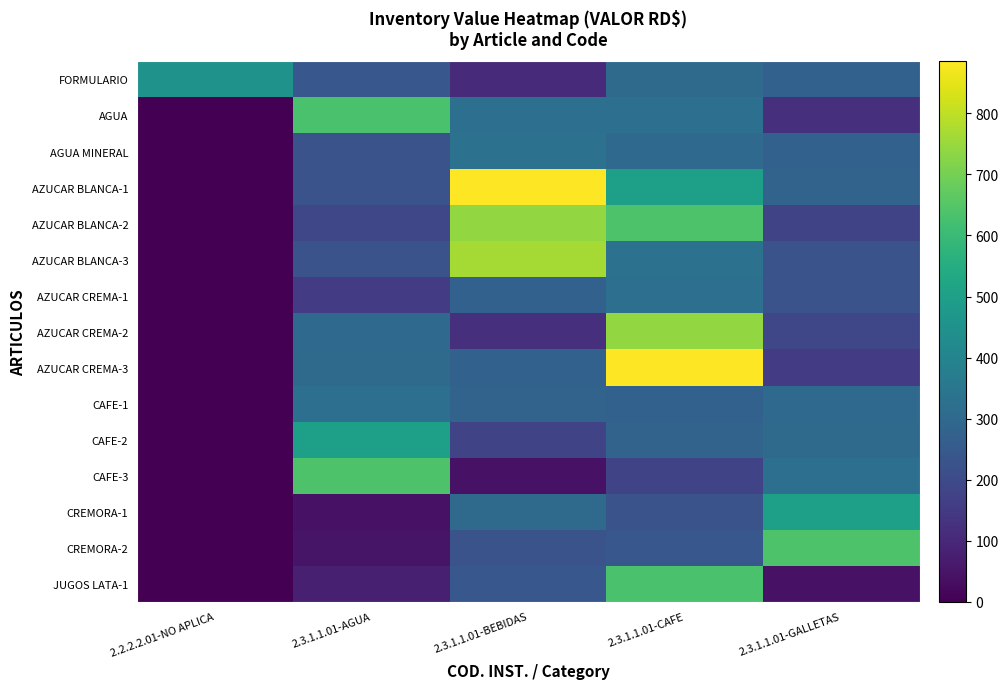

Reading left to right, what are all the values shown in this chart?

FORMULARIO: 2.2.2.2.01-NO APLICA=449.6	2.3.1.1.01-AGUA=240.7	2.3.1.1.01-BEBIDAS=103.7	2.3.1.1.01-CAFE=304.8	2.3.1.1.01-GALLETAS=276.1
AGUA: 2.2.2.2.01-NO APLICA=0.0	2.3.1.1.01-AGUA=630.1	2.3.1.1.01-BEBIDAS=324.5	2.3.1.1.01-CAFE=321.9	2.3.1.1.01-GALLETAS=123.5
AGUA MINERAL: 2.2.2.2.01-NO APLICA=0.0	2.3.1.1.01-AGUA=226.2	2.3.1.1.01-BEBIDAS=330.4	2.3.1.1.01-CAFE=302.6	2.3.1.1.01-GALLETAS=276.1
AZUCAR BLANCA-1: 2.2.2.2.01-NO APLICA=0.0	2.3.1.1.01-AGUA=226.2	2.3.1.1.01-BEBIDAS=885.0	2.3.1.1.01-CAFE=500.3	2.3.1.1.01-GALLETAS=283.2
AZUCAR BLANCA-2: 2.2.2.2.01-NO APLICA=0.0	2.3.1.1.01-AGUA=188.7	2.3.1.1.01-BEBIDAS=739.9	2.3.1.1.01-CAFE=637.2	2.3.1.1.01-GALLETAS=180.5
AZUCAR BLANCA-3: 2.2.2.2.01-NO APLICA=0.0	2.3.1.1.01-AGUA=226.2	2.3.1.1.01-BEBIDAS=767.0	2.3.1.1.01-CAFE=330.4	2.3.1.1.01-GALLETAS=226.2
AZUCAR CREMA-1: 2.2.2.2.01-NO APLICA=0.0	2.3.1.1.01-AGUA=153.4	2.3.1.1.01-BEBIDAS=276.1	2.3.1.1.01-CAFE=324.5	2.3.1.1.01-GALLETAS=226.2
AZUCAR CREMA-2: 2.2.2.2.01-NO APLICA=0.0	2.3.1.1.01-AGUA=302.6	2.3.1.1.01-BEBIDAS=123.5	2.3.1.1.01-CAFE=739.9	2.3.1.1.01-GALLETAS=188.7
AZUCAR CREMA-3: 2.2.2.2.01-NO APLICA=0.0	2.3.1.1.01-AGUA=304.8	2.3.1.1.01-BEBIDAS=276.1	2.3.1.1.01-CAFE=885.0	2.3.1.1.01-GALLETAS=153.4
CAFE-1: 2.2.2.2.01-NO APLICA=0.0	2.3.1.1.01-AGUA=321.9	2.3.1.1.01-BEBIDAS=283.2	2.3.1.1.01-CAFE=276.1	2.3.1.1.01-GALLETAS=302.6
CAFE-2: 2.2.2.2.01-NO APLICA=0.0	2.3.1.1.01-AGUA=500.3	2.3.1.1.01-BEBIDAS=180.5	2.3.1.1.01-CAFE=283.2	2.3.1.1.01-GALLETAS=304.8
CAFE-3: 2.2.2.2.01-NO APLICA=0.0	2.3.1.1.01-AGUA=637.2	2.3.1.1.01-BEBIDAS=41.7	2.3.1.1.01-CAFE=180.5	2.3.1.1.01-GALLETAS=321.9
CREMORA-1: 2.2.2.2.01-NO APLICA=0.0	2.3.1.1.01-AGUA=41.7	2.3.1.1.01-BEBIDAS=304.8	2.3.1.1.01-CAFE=226.2	2.3.1.1.01-GALLETAS=500.3
CREMORA-2: 2.2.2.2.01-NO APLICA=0.0	2.3.1.1.01-AGUA=49.7	2.3.1.1.01-BEBIDAS=226.2	2.3.1.1.01-CAFE=240.7	2.3.1.1.01-GALLETAS=637.2
JUGOS LATA-1: 2.2.2.2.01-NO APLICA=0.0	2.3.1.1.01-AGUA=79.2	2.3.1.1.01-BEBIDAS=240.7	2.3.1.1.01-CAFE=630.1	2.3.1.1.01-GALLETAS=41.7